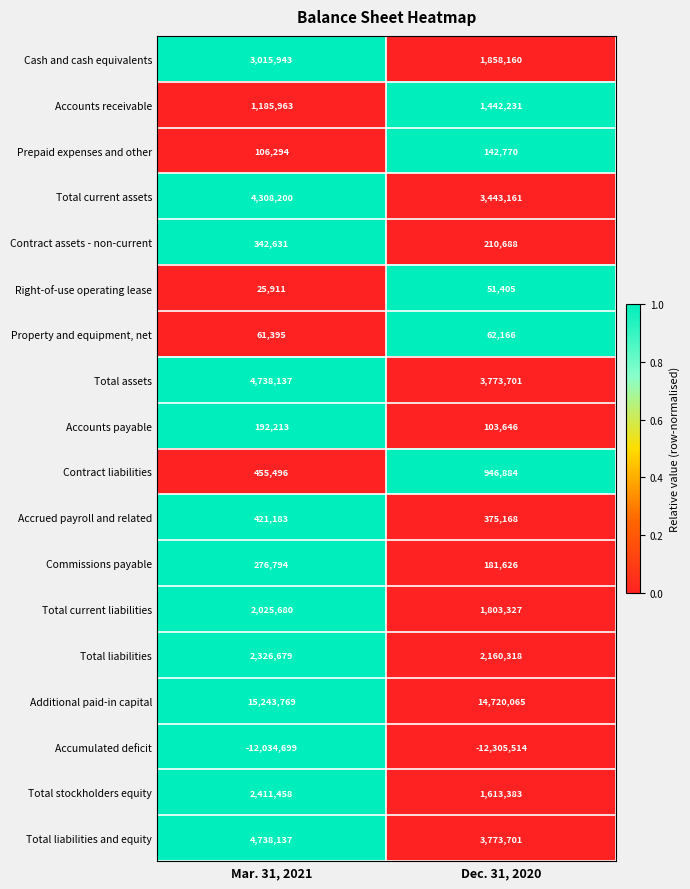

What is the average value of the Contract liabilities series?

701190